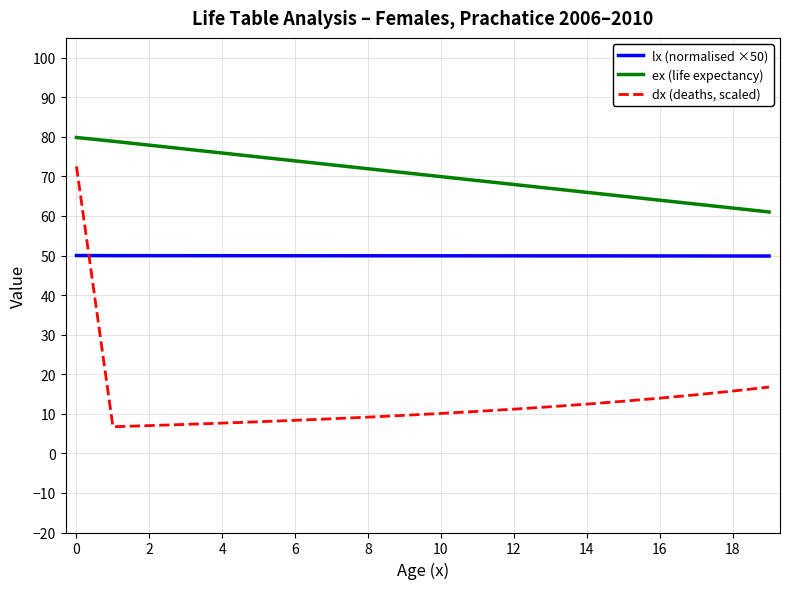

Is this an area chart (filled region under the line)?

No